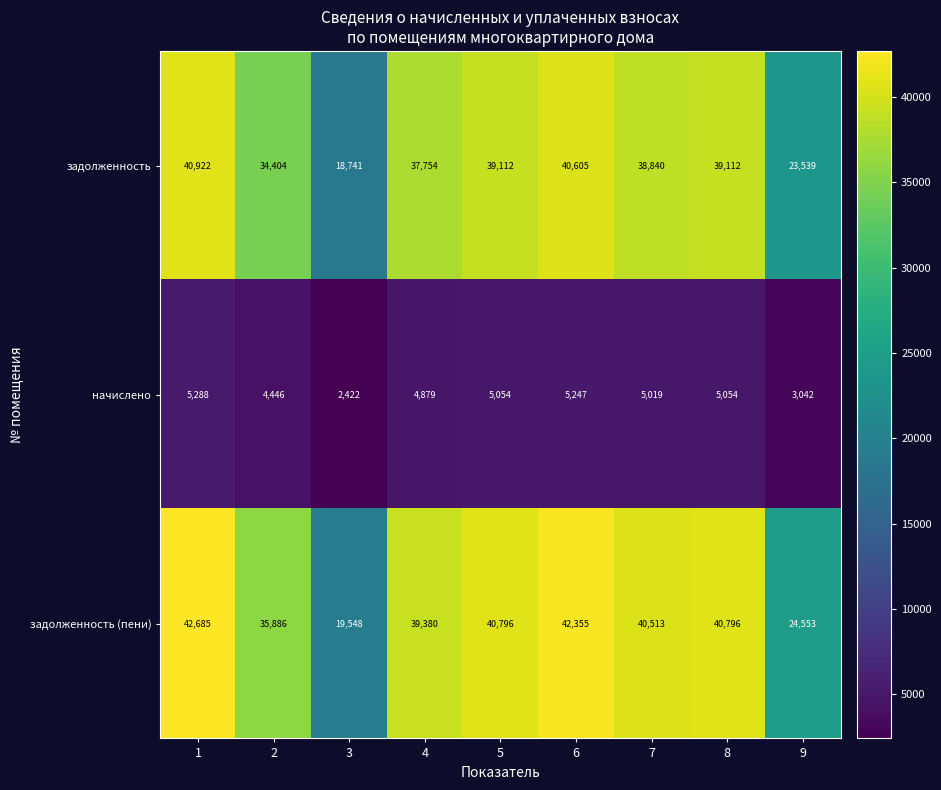

How many distinct data groups are displayed?

3